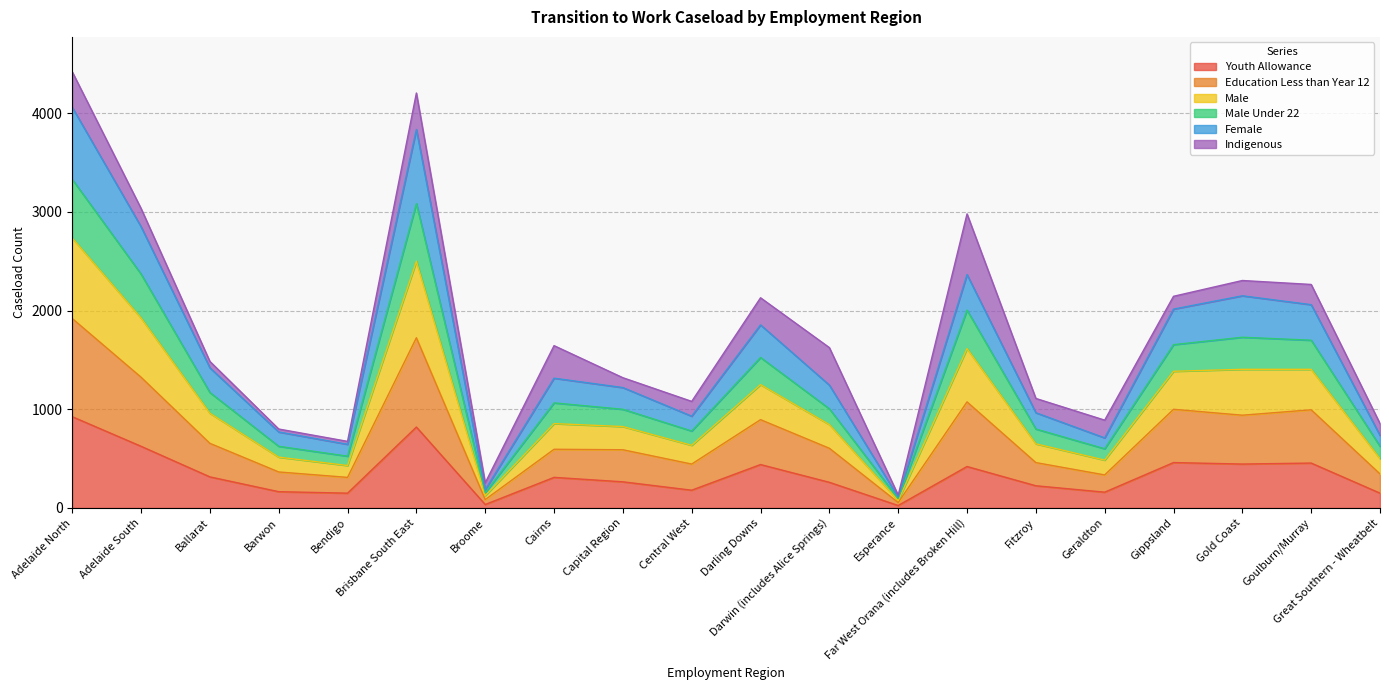

Does the chart have visible grid lines?

Yes